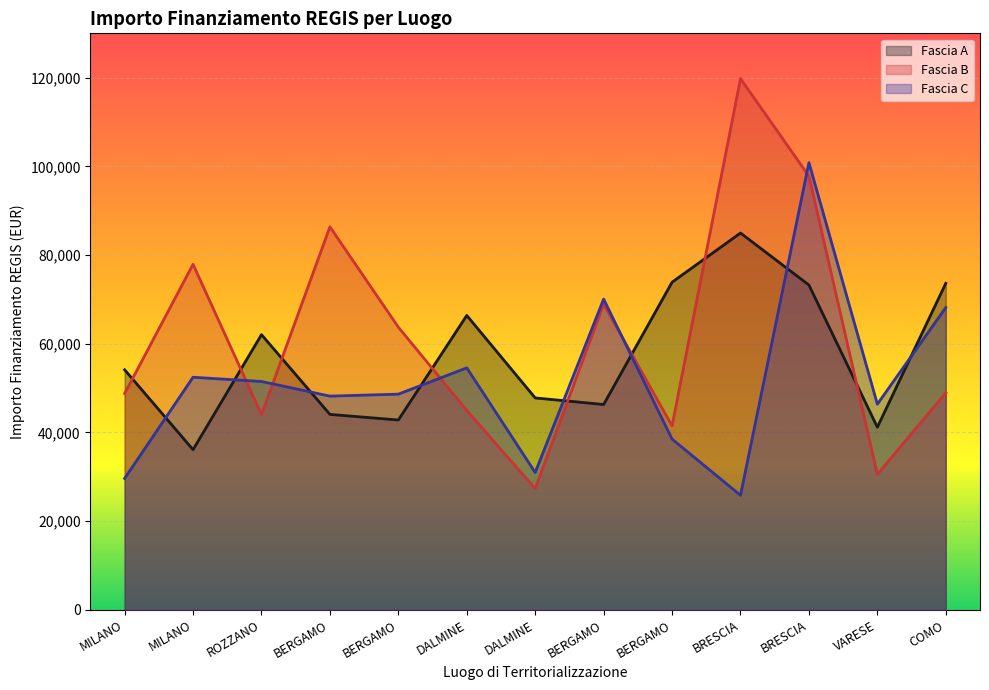

The value of Fascia C at MILANO is 29640.7. True or false?

True